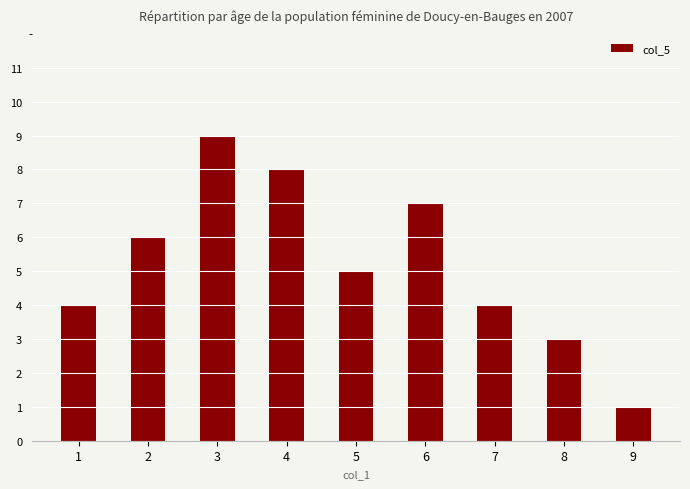

What is the sum of the values at 8 and 3?

12